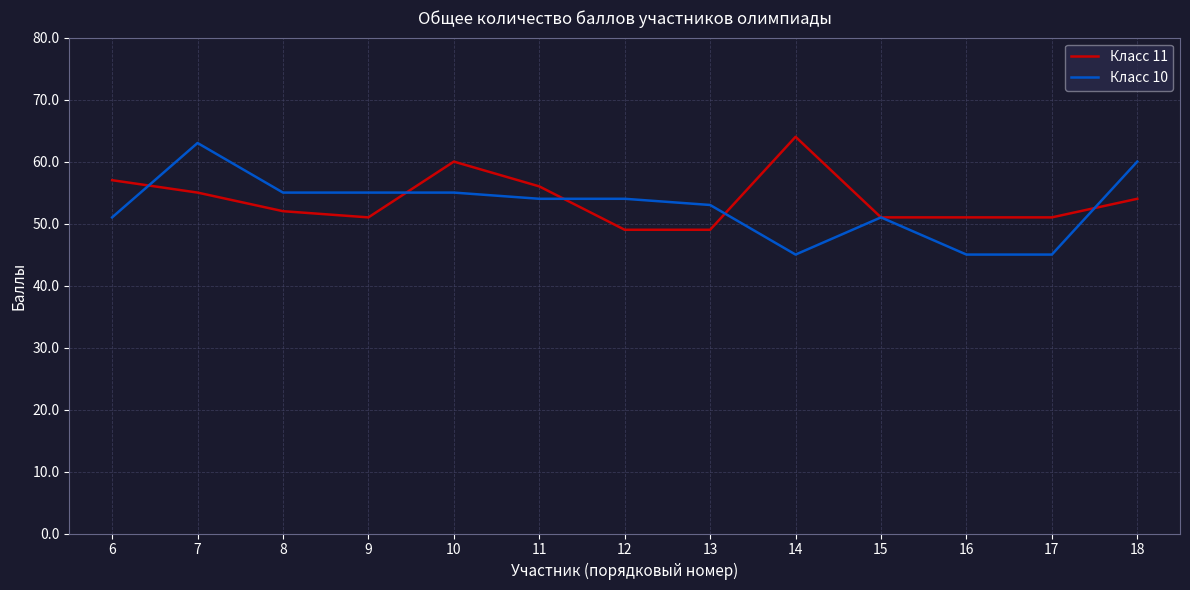

True or false: Класс 10 has a value of 16 at 16.

False